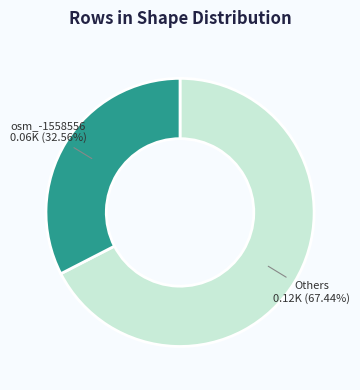

Rank the categories by value from highest to lowest.

Others, osm_-1558556